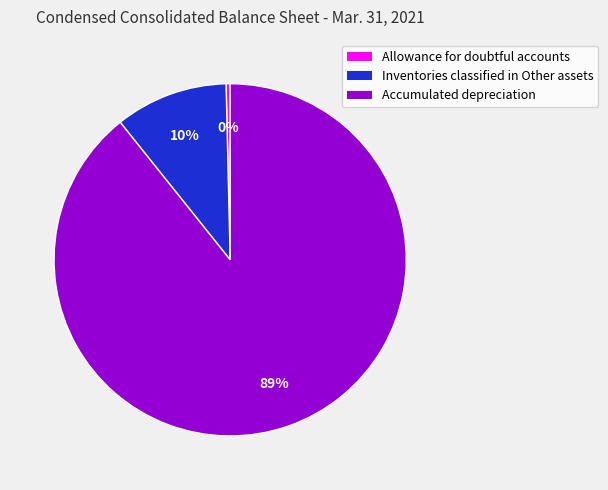

The Inventories classified in Other assets slice represents 23% of the pie. True or false?

False